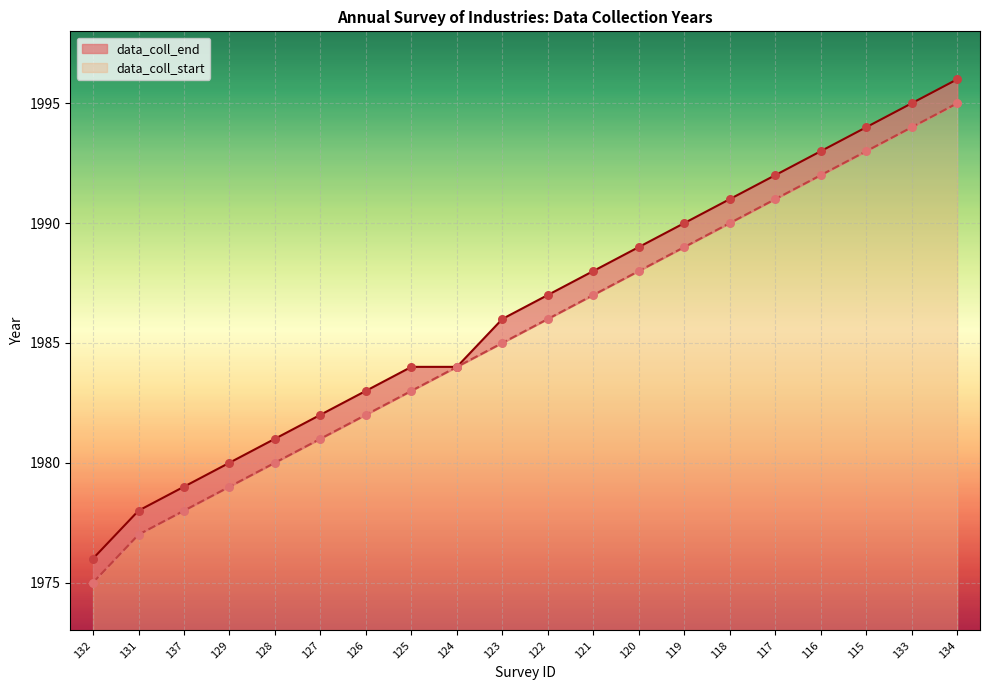

Which series has the widest spread of Y values?

data_coll_start